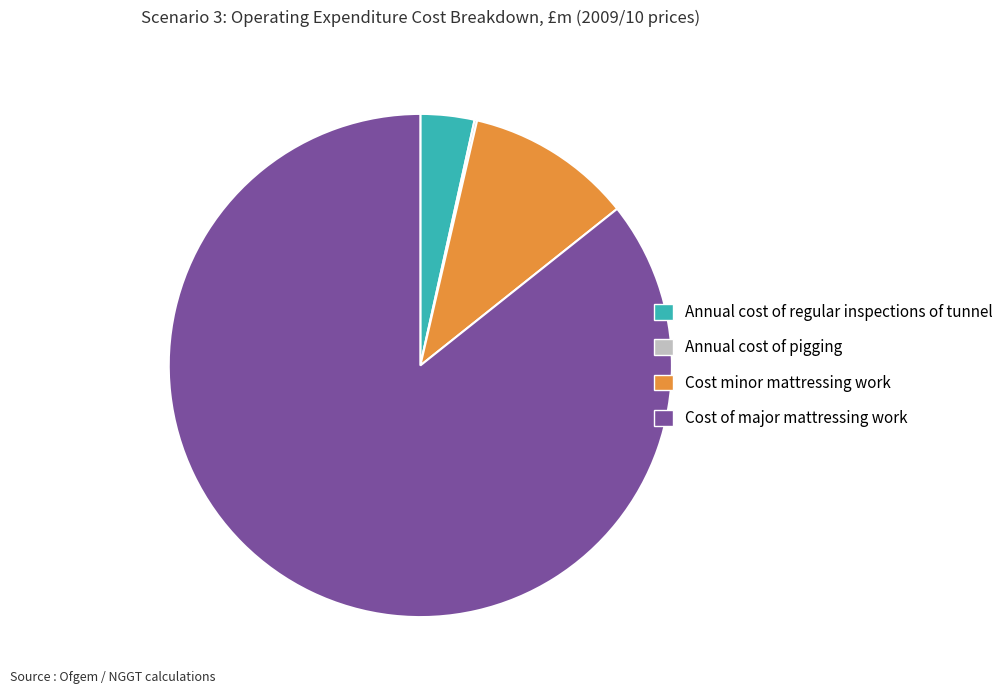

Is there any slice that represents more than half of the pie?

Yes